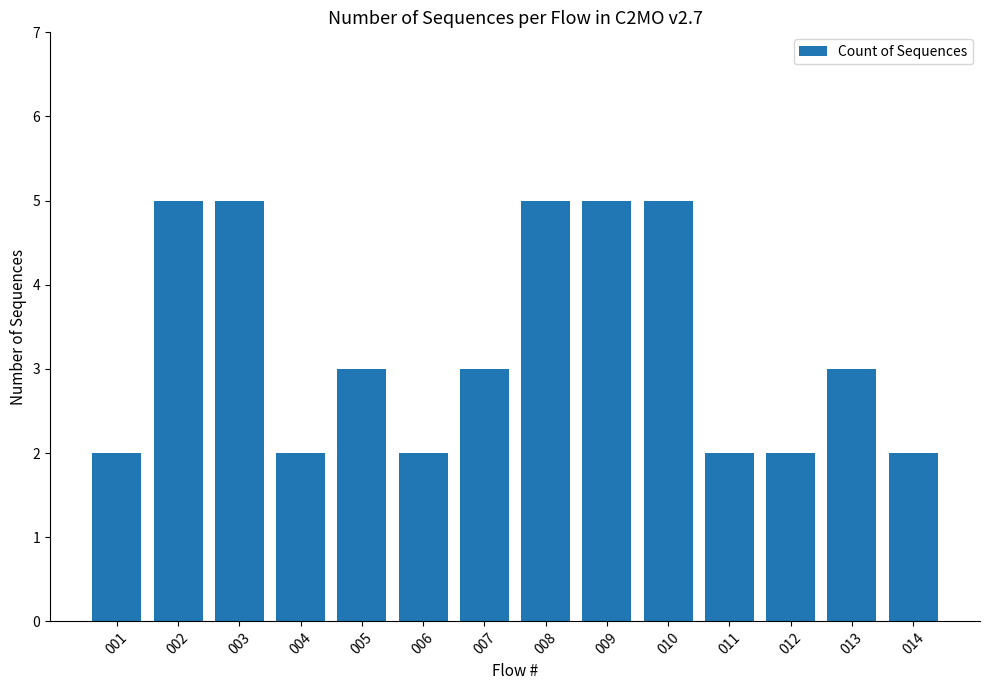

Are the bars horizontal?

No